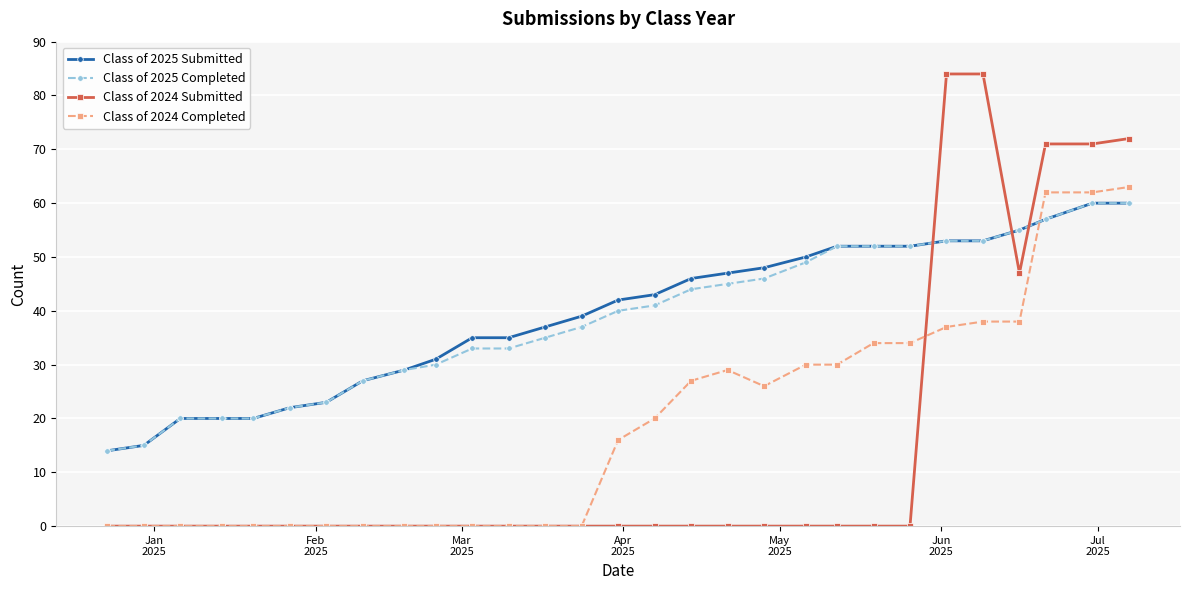

How many lines are shown in the chart?

4